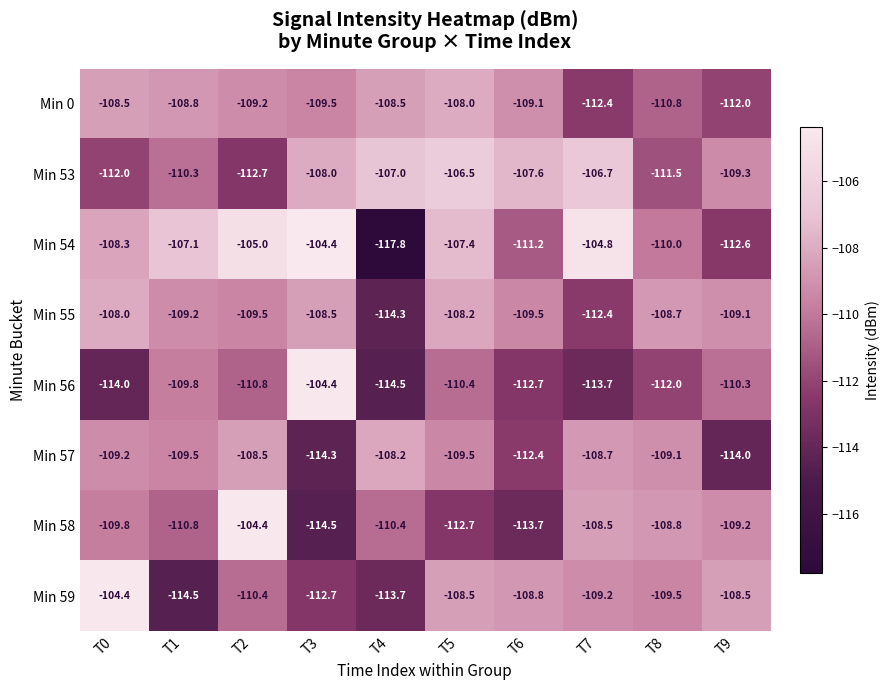

List the labels in order of Min 53 value, largest first.

T5, T7, T4, T6, T3, T9, T1, T8, T0, T2